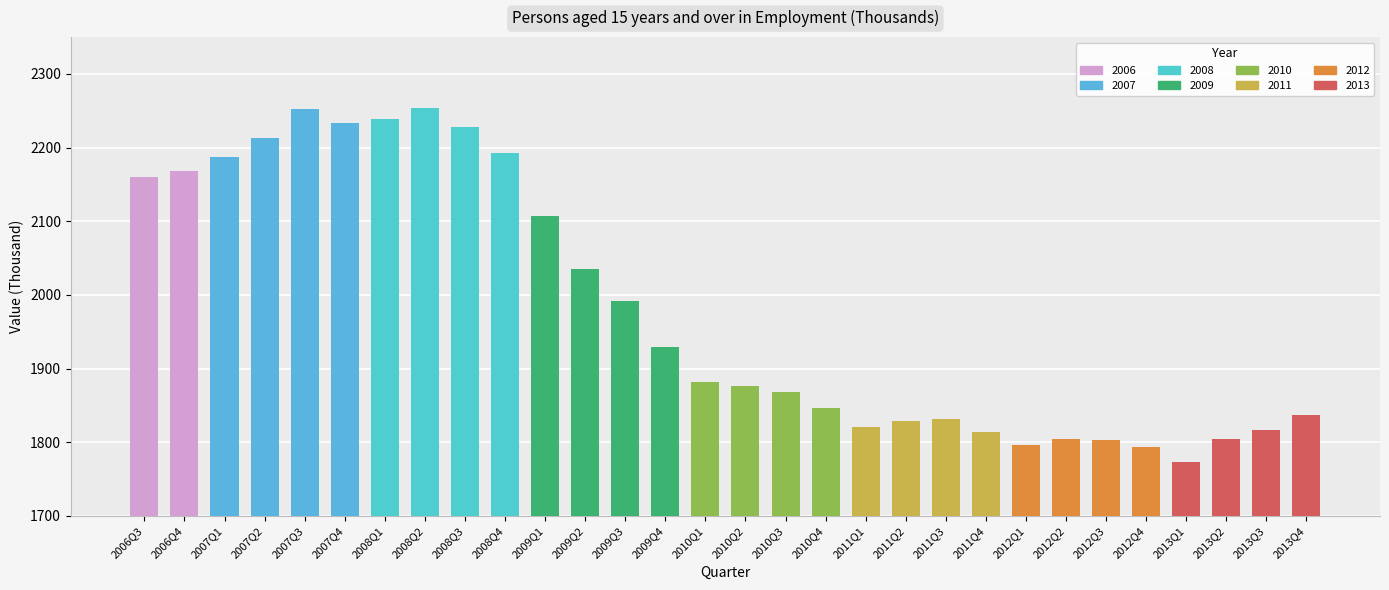

Read the value at 2013Q3.

1817.3